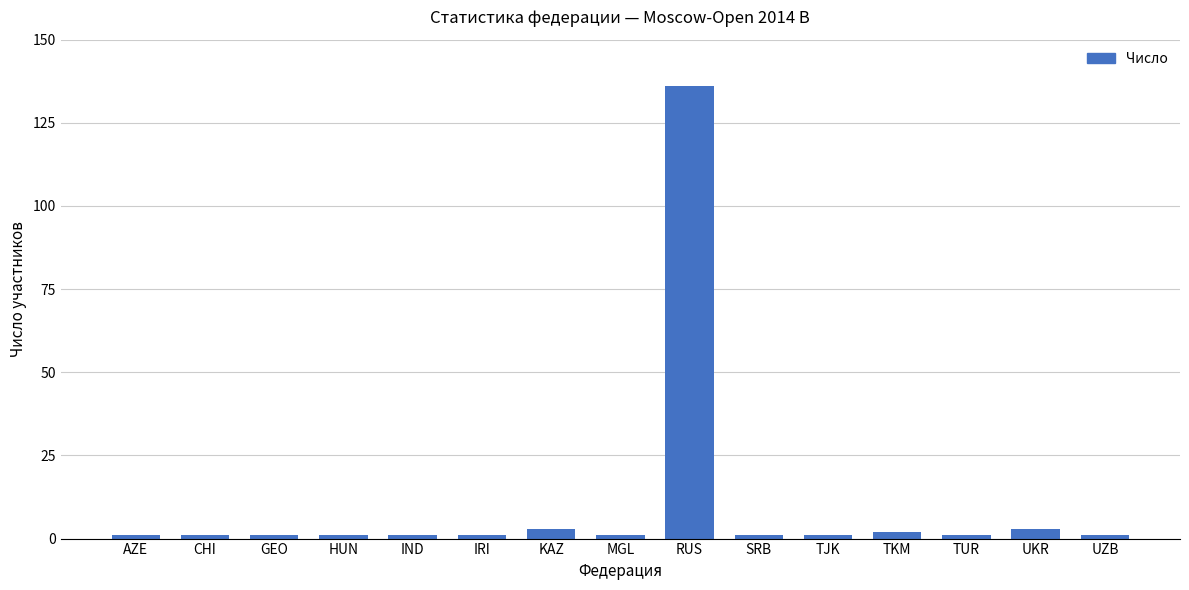

Reading left to right, what are all the values shown in this chart?

AZE=1	CHI=1	GEO=1	HUN=1	IND=1	IRI=1	KAZ=3	MGL=1	RUS=136	SRB=1	TJK=1	TKM=2	TUR=1	UKR=3	UZB=1